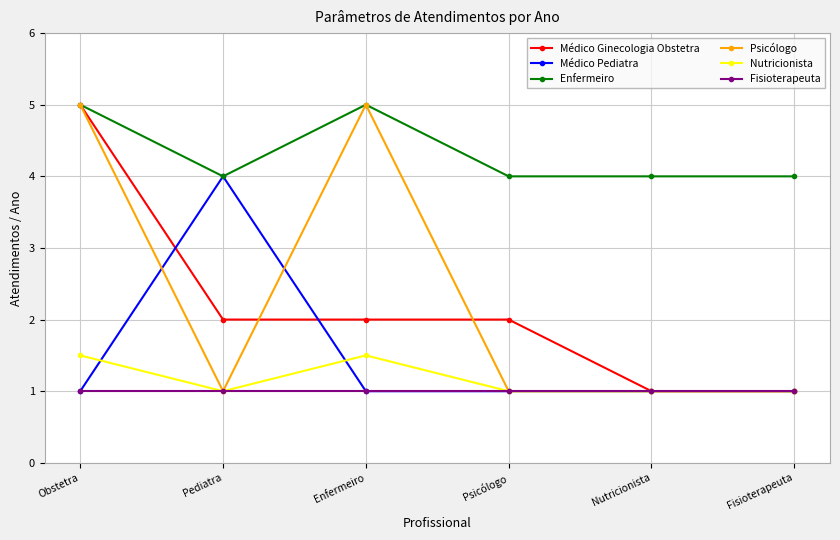

Which series changed the most between Psicólogo and Fisioterapeuta?

Médico Ginecologia Obstetra